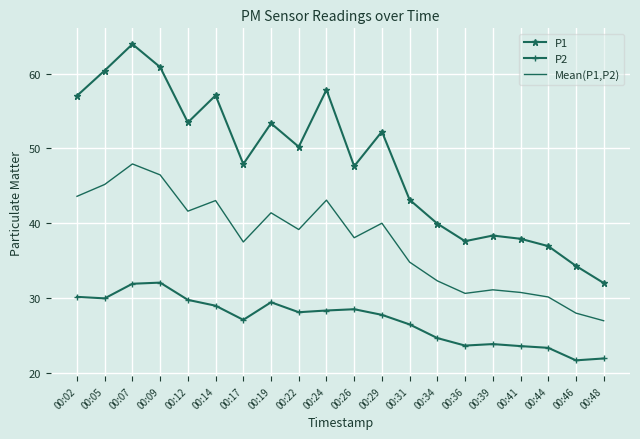

Which series has the largest total across all categories?

P1